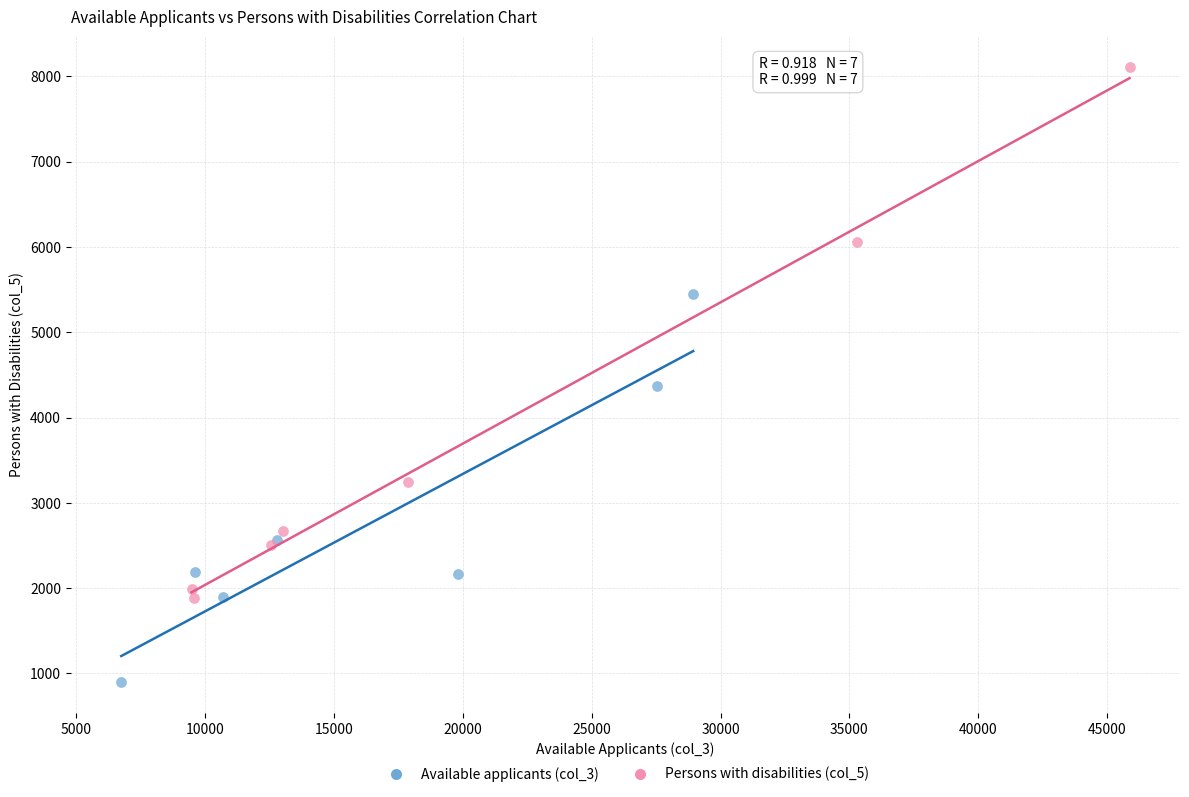

Which series has the largest Y range (max minus min)?

Persons with disabilities (col_5)